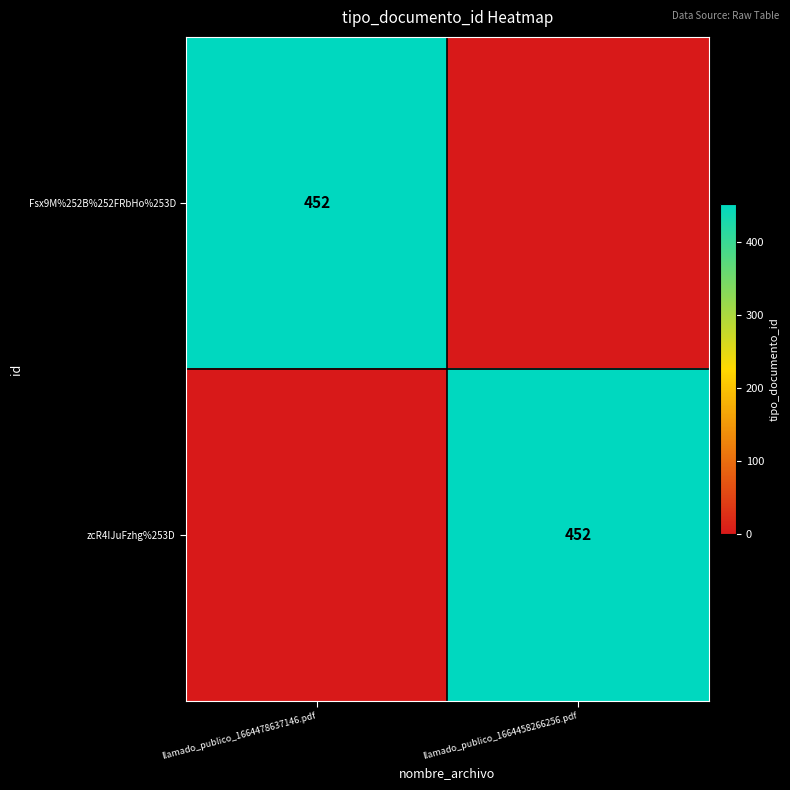

The Fsx9M%252B%252FRbHo%253D series shows 594 at llamado_publico_1664478637146.pdf. True or false?

False